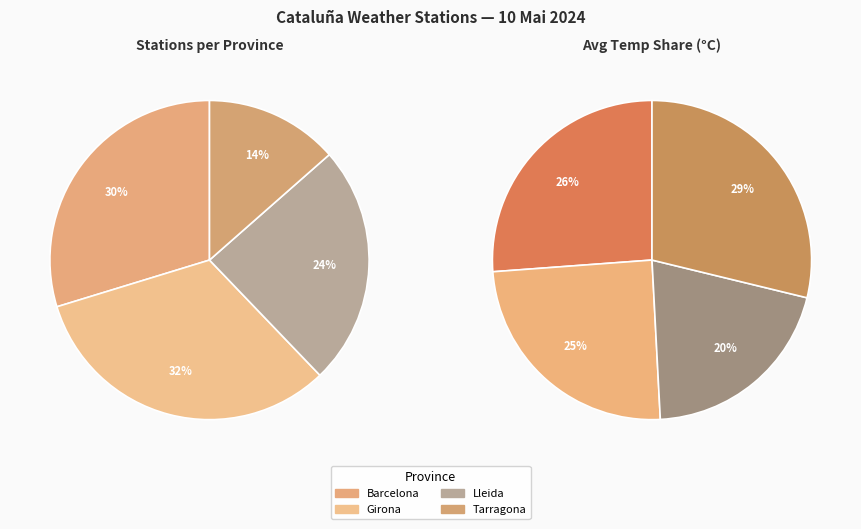

To the nearest percent, what is the difference between the largest and smallest slice percentages?

19%